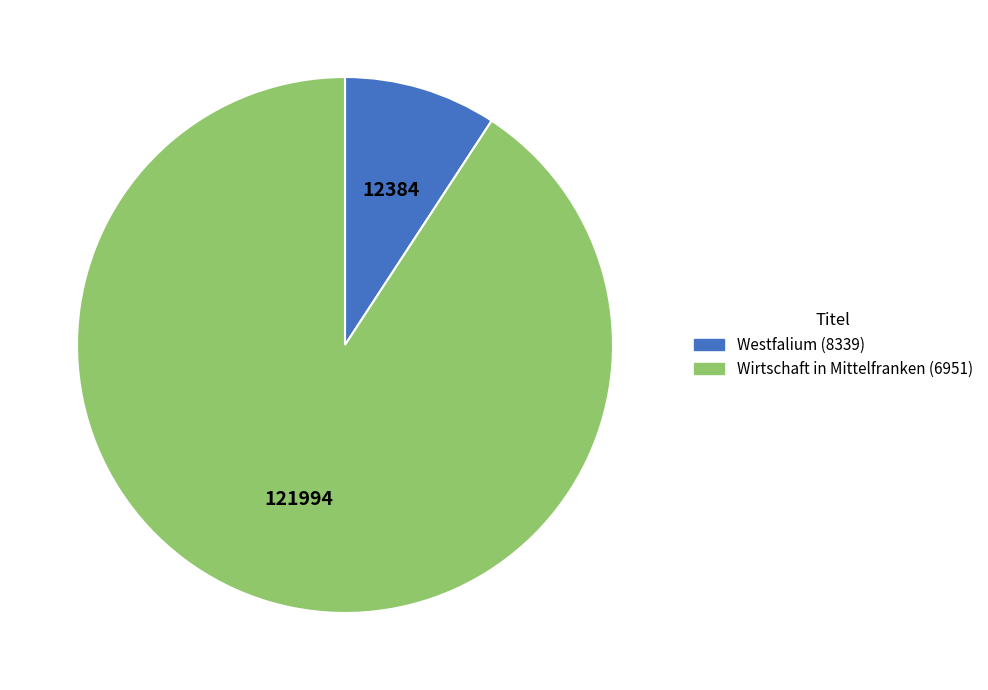

Which slice represents more than half of the pie?

Wirtschaft in Mittelfranken (6951)